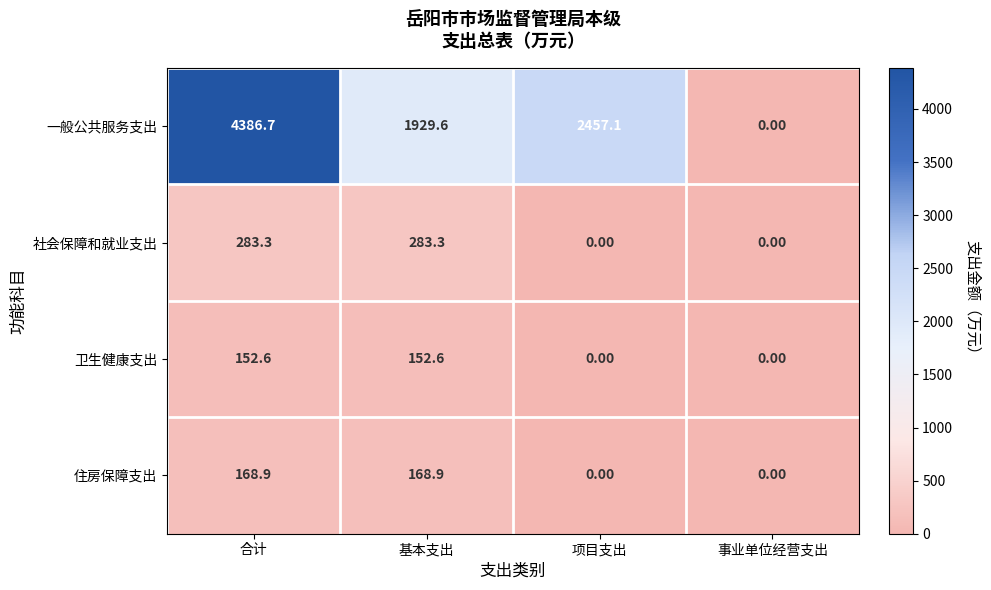

How many positive values does the 一般公共服务支出 series have?

3